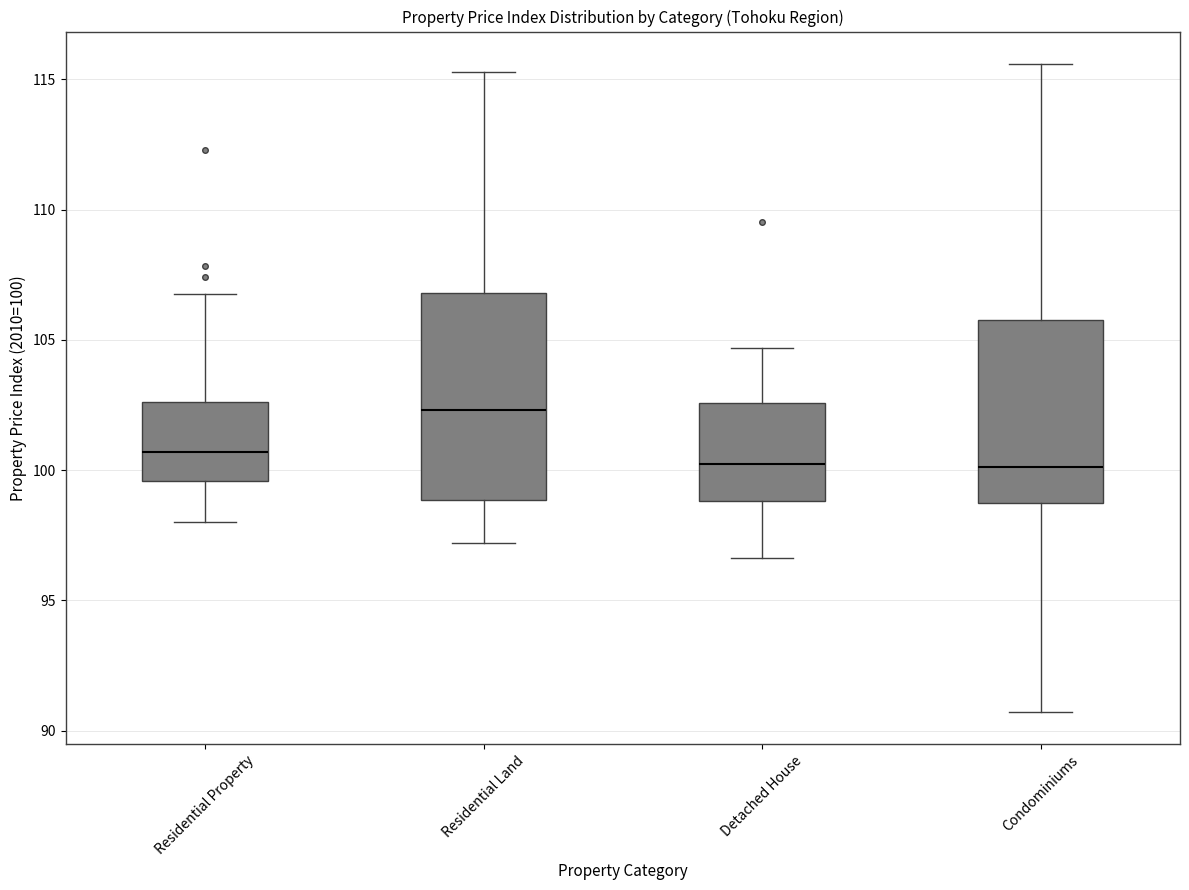

Reading left to right, transcribe this box plot: for each box, give where its median line is, the range the box spans, and where its two whiskers end, as read against the y-axis. The values are not printed on the chart, so give them approximately, as read against the axis.

Residential Property: median 100.5, box 99.5 to 102.5, whiskers 98.0 to 107.0
Residential Land: median 102.5, box 99.0 to 107.0, whiskers 97.0 to 115.5
Detached House: median 100.5, box 99.0 to 102.5, whiskers 96.5 to 104.5
Condominiums: median 100.0, box 99.0 to 106.0, whiskers 90.5 to 115.5